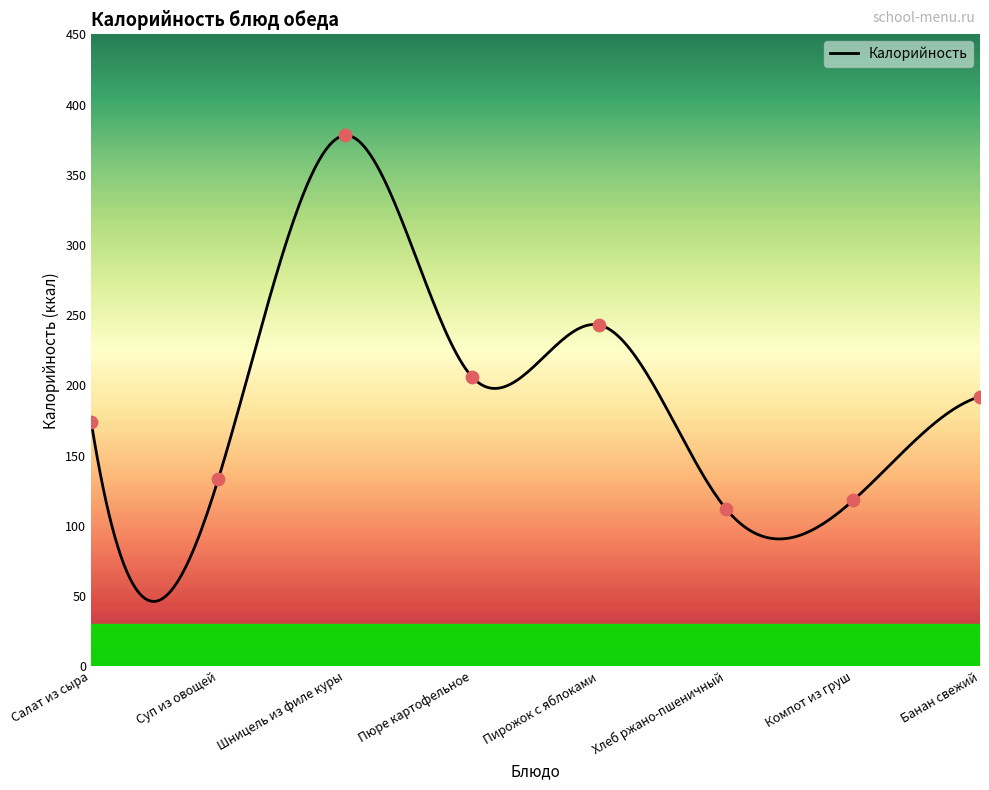

Between Хлеб ржано-пшеничный and Компот из груш, which is larger?

Компот из груш